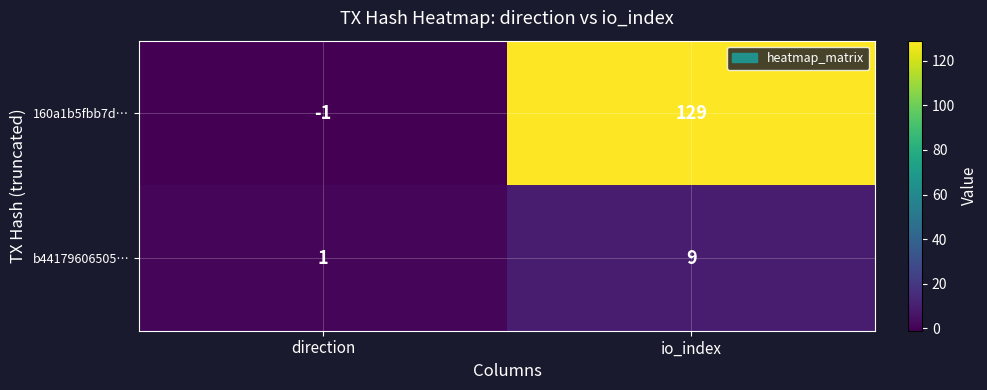

Count the number of categories in the chart.

2